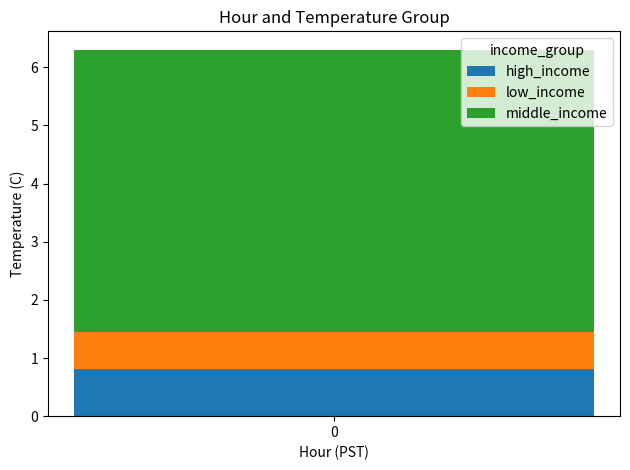

Reading right to left, transcribe the values for high_income.

0.8